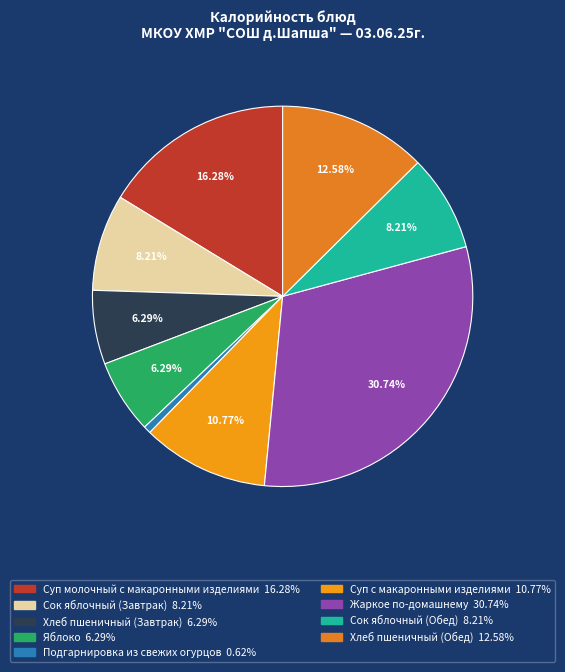

Is there a majority slice in this chart?

No